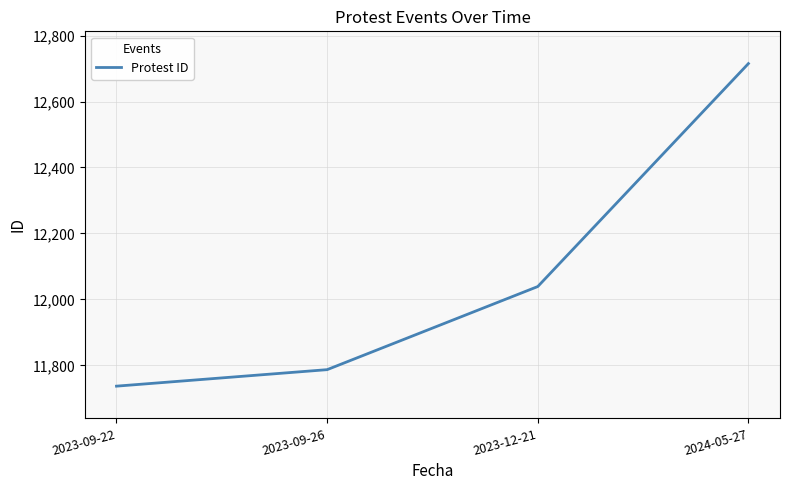

Reading left to right, transcribe all the data shown in this chart.

2023-09-22=11737	2023-09-26=11787	2023-12-21=12039	2024-05-27=12715